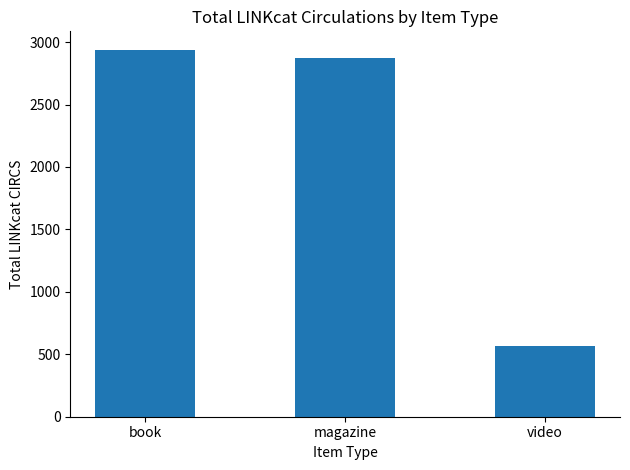

What is the ratio of the value at book to the value at video?

5.2